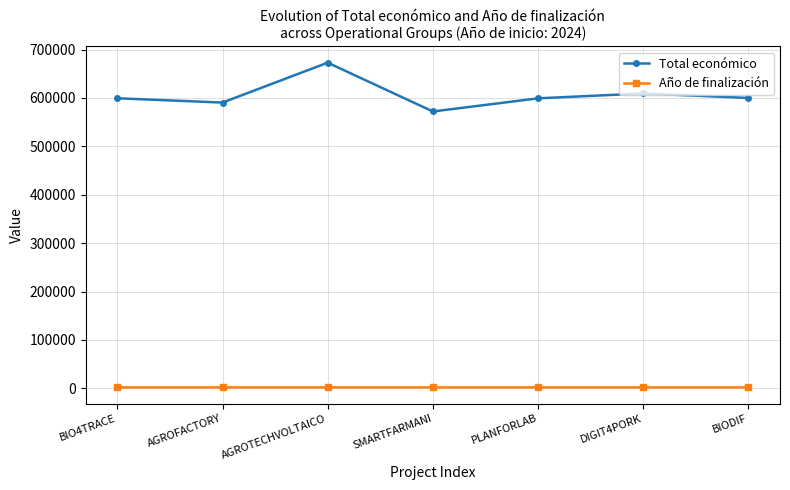

Is it true that Año de finalización equals 2027 at BIODIF?

True